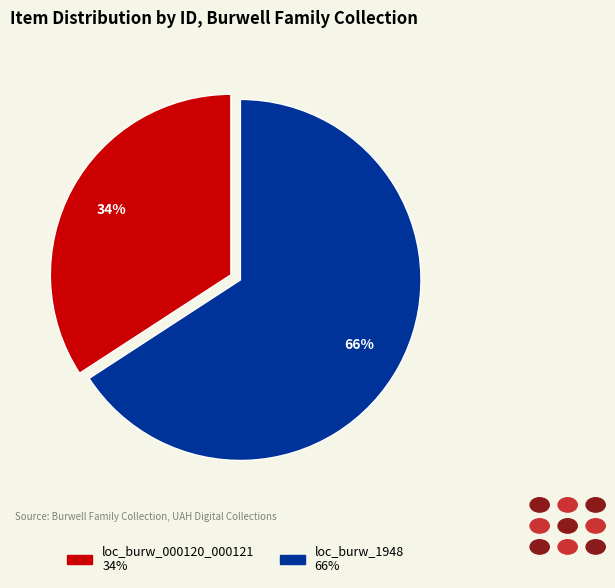

Count the number of slices in the pie.

2